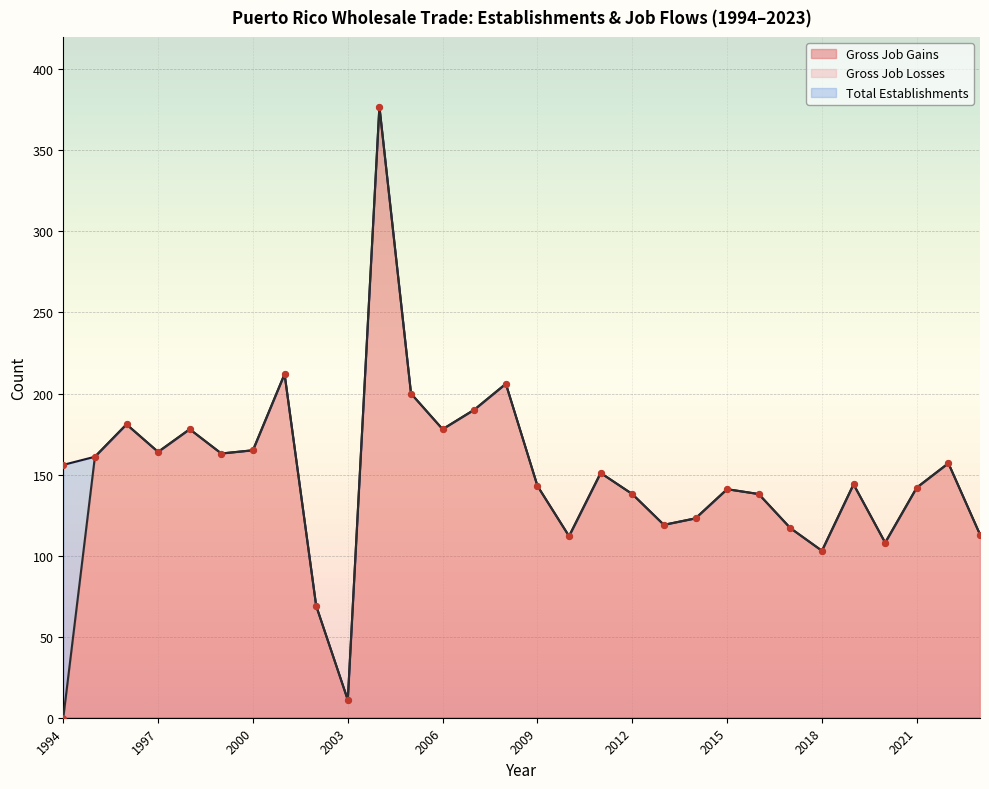

Which series has the largest total across all categories?

Total Establishments